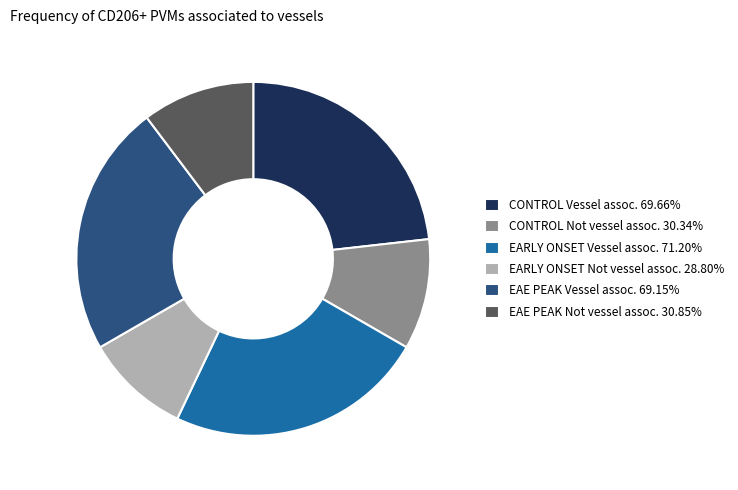

Does EARLY ONSET Vessel assoc. 71.20% account for over 50% of the chart?

No